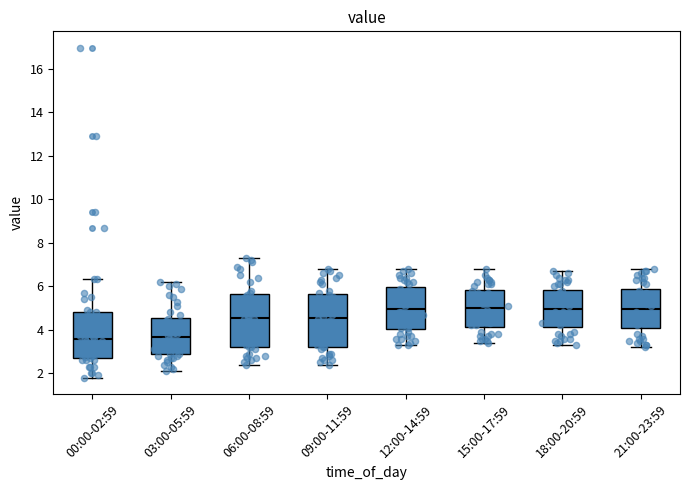

Reading left to right, transcribe this box plot: for each box, give where its median line is, the range the box spans, and where its two whiskers end, as read against the y-axis. The values are not printed on the chart, so give them approximately, as read against the axis.

00:00-02:59: median 3.6, box 2.6 to 4.8, whiskers 1.8 to 6.4
03:00-05:59: median 3.6, box 2.8 to 4.6, whiskers 2.2 to 6.2
06:00-08:59: median 4.6, box 3.2 to 5.6, whiskers 2.4 to 7.4
09:00-11:59: median 4.6, box 3.2 to 5.6, whiskers 2.4 to 6.8
12:00-14:59: median 5.0, box 4.0 to 6.0, whiskers 3.4 to 6.8
15:00-17:59: median 5.0, box 4.2 to 5.8, whiskers 3.4 to 6.8
18:00-20:59: median 5.0, box 4.2 to 5.8, whiskers 3.4 to 6.8
21:00-23:59: median 5.0, box 4.2 to 5.8, whiskers 3.2 to 6.8